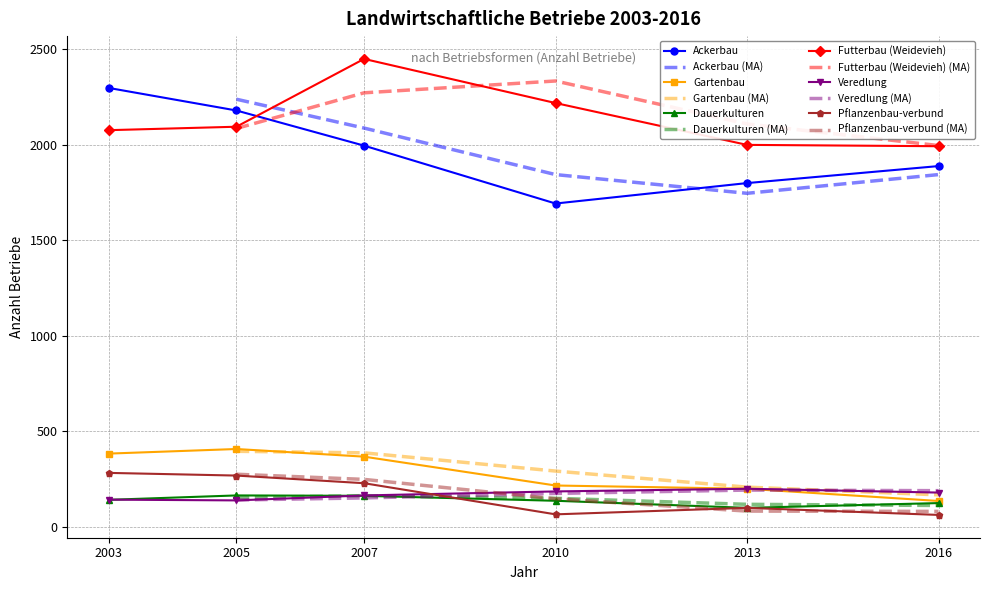

How many categories are shown in the chart?

6